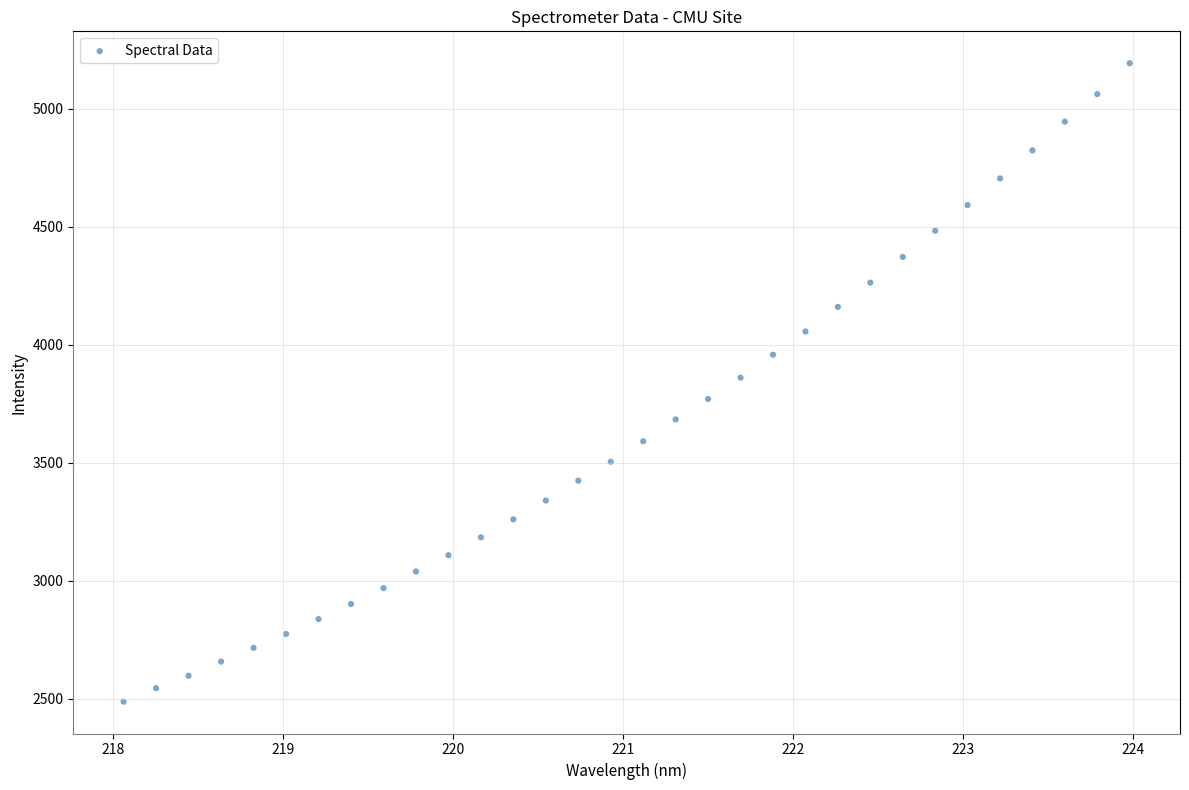

What is the range of Y values (max minus min)?

2705.6